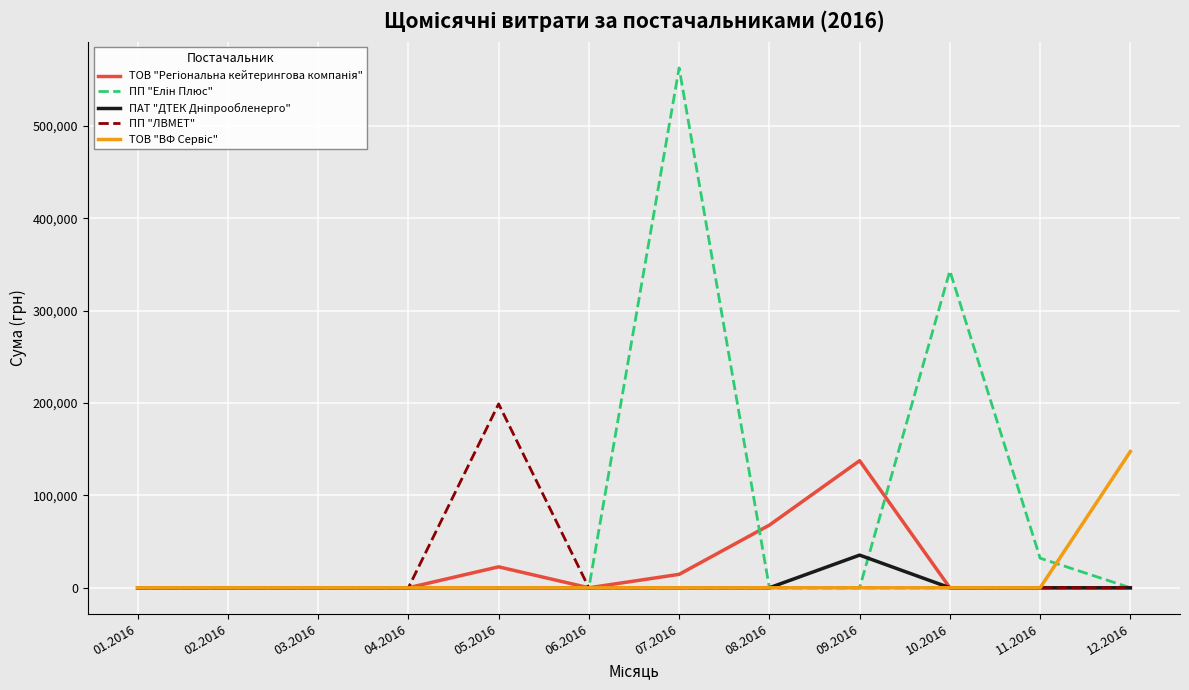

The value of ПП "ЛВМЕТ" at 08.2016 is 0.0. True or false?

True